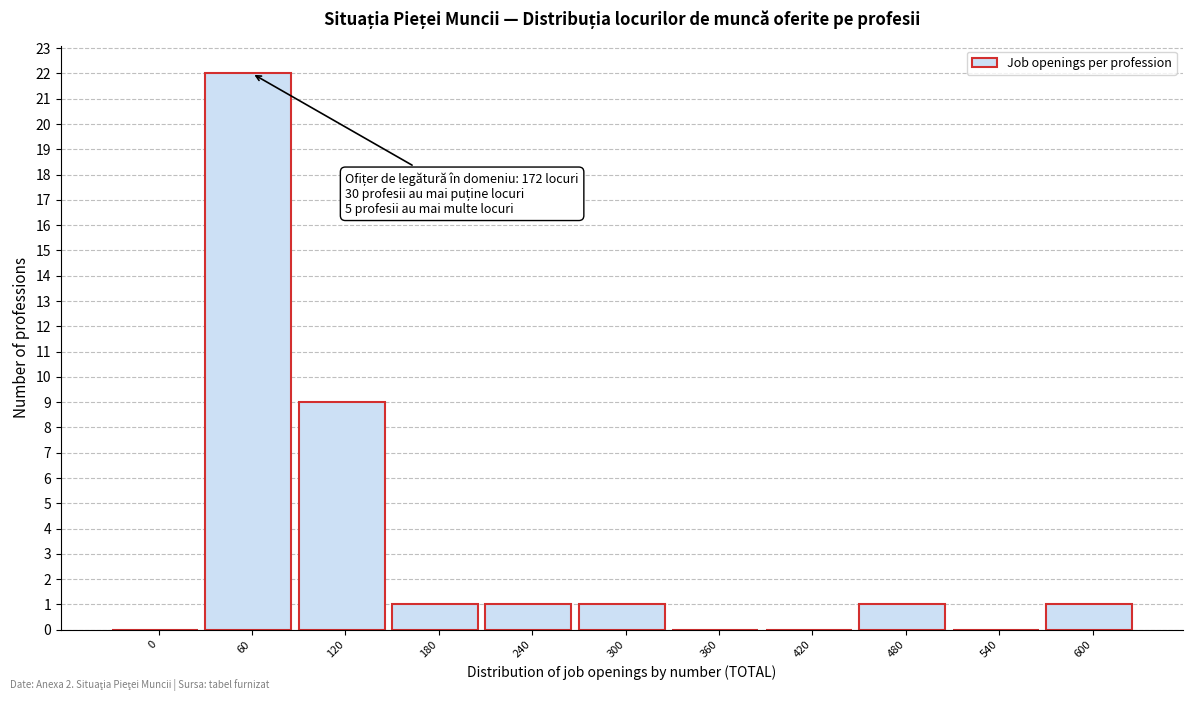

Reading right to left, list all the values displayed in this chart.

600=1	540=0	480=1	420=0	360=0	300=1	240=1	180=1	120=9	60=22	0=0